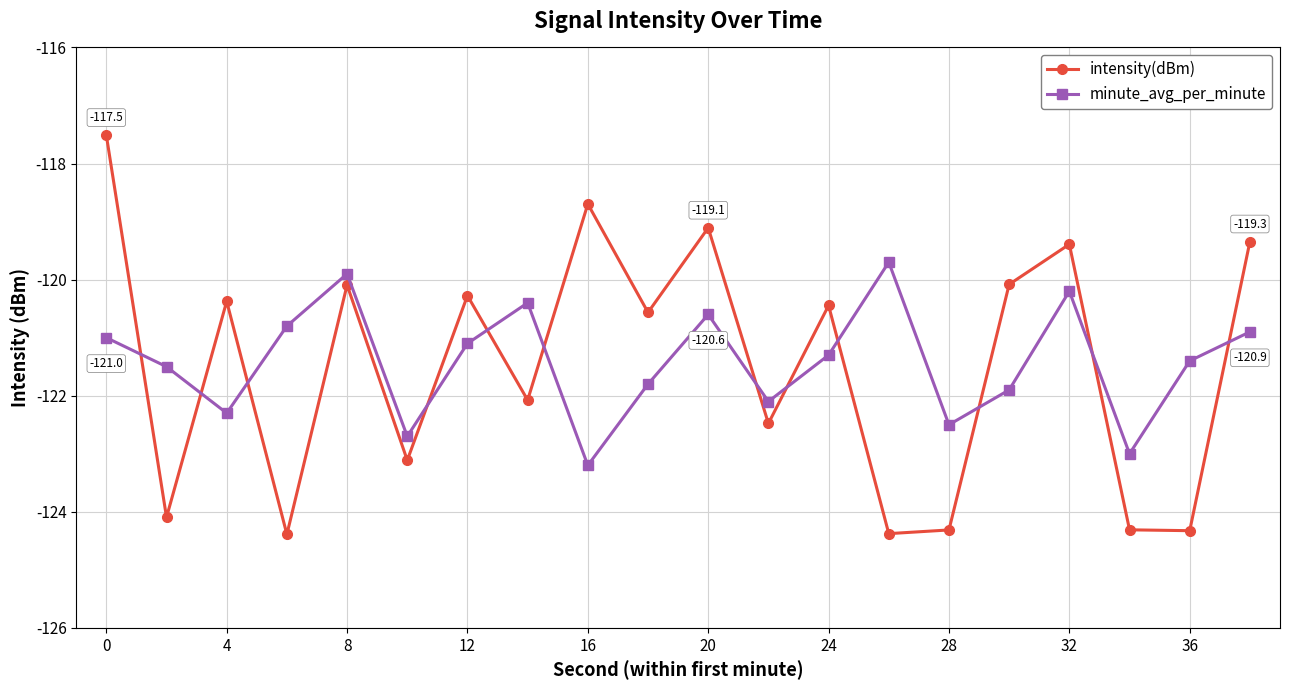

What is the sum of all intensity(dBm) values?

-2429.4